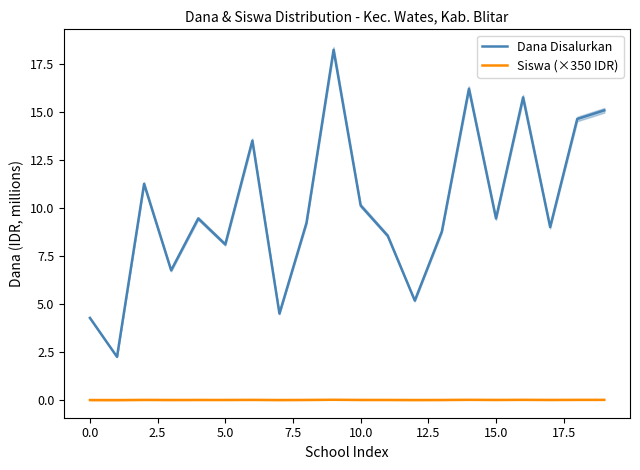

Reading right to left, list all the values displayed in this chart.

Dana Disalurkan: 15.1	14.6	9.0	15.8	9.4	16.2	8.8	5.2	8.6	10.1	18.2	9.2	4.5	13.5	8.1	9.4	6.8	11.2	2.2	4.3
Siswa (×350 IDR): 0.0	0.0	0.0	0.0	0.0	0.0	0.0	0.0	0.0	0.0	0.0	0.0	0.0	0.0	0.0	0.0	0.0	0.0	0.0	0.0